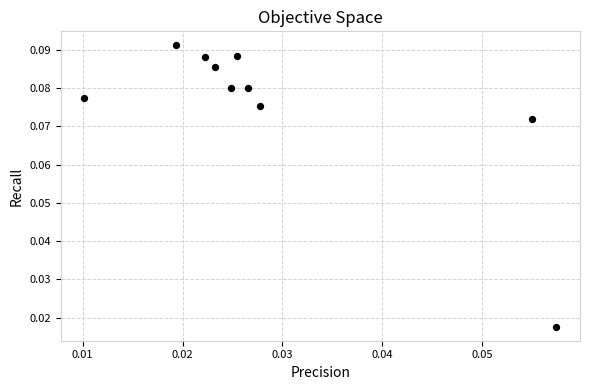

Count the number of points in this scatter plot.

10